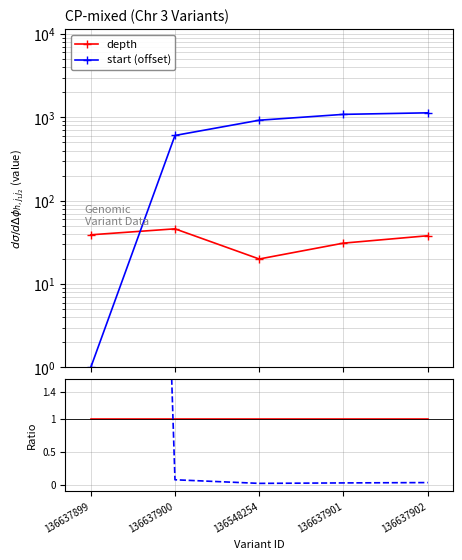

Which series has the widest spread of values?

start (offset)